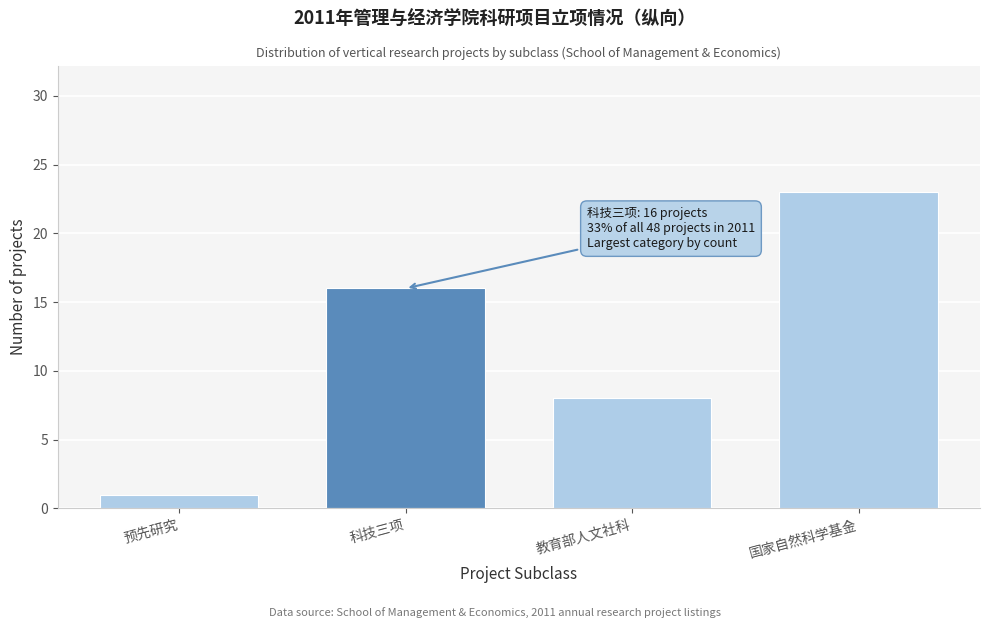

Reading right to left, transcribe all the data shown in this chart.

23	8	16	1